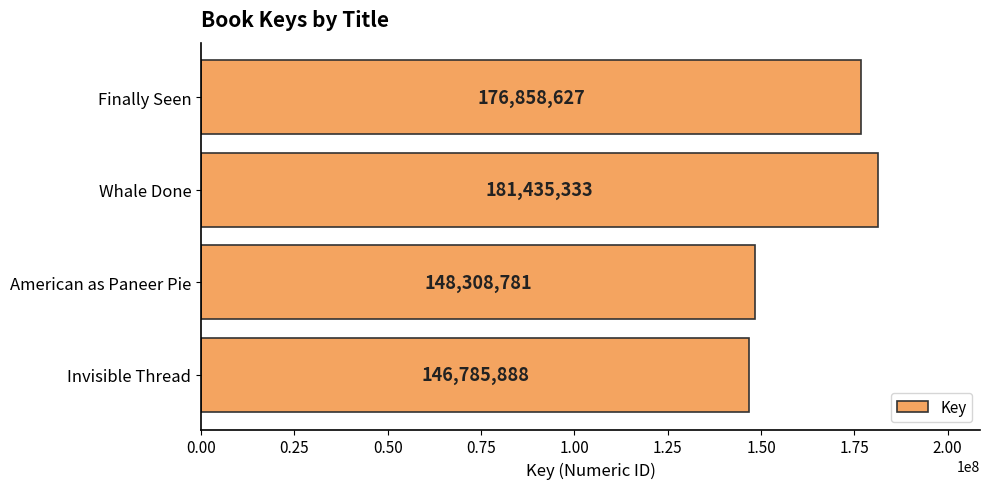

List the labels in order of value, smallest first.

Invisible Thread, American as Paneer Pie, Finally Seen, Whale Done